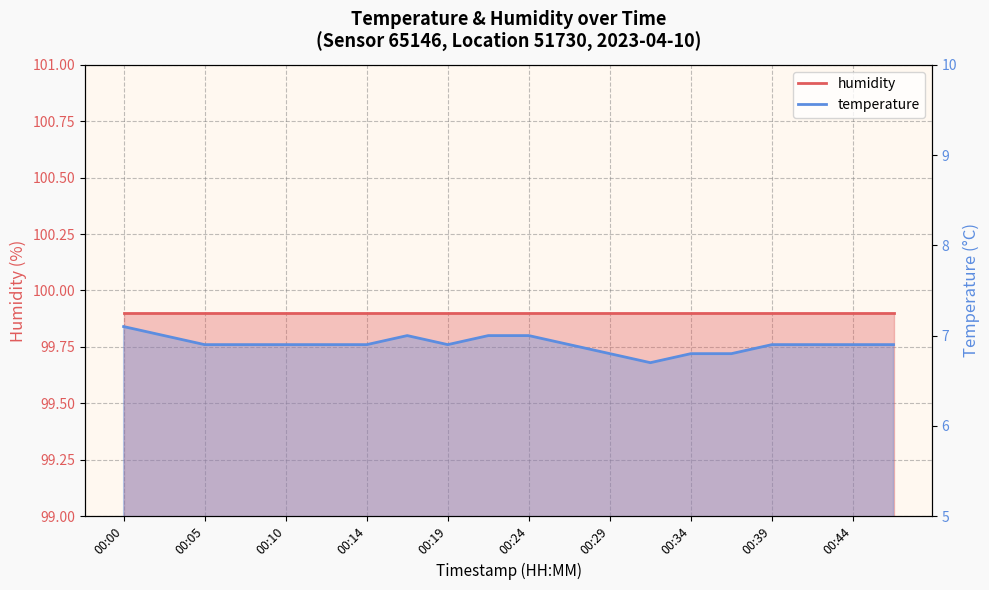

What is the change in value from 00:07 to 00:17?

+0.1